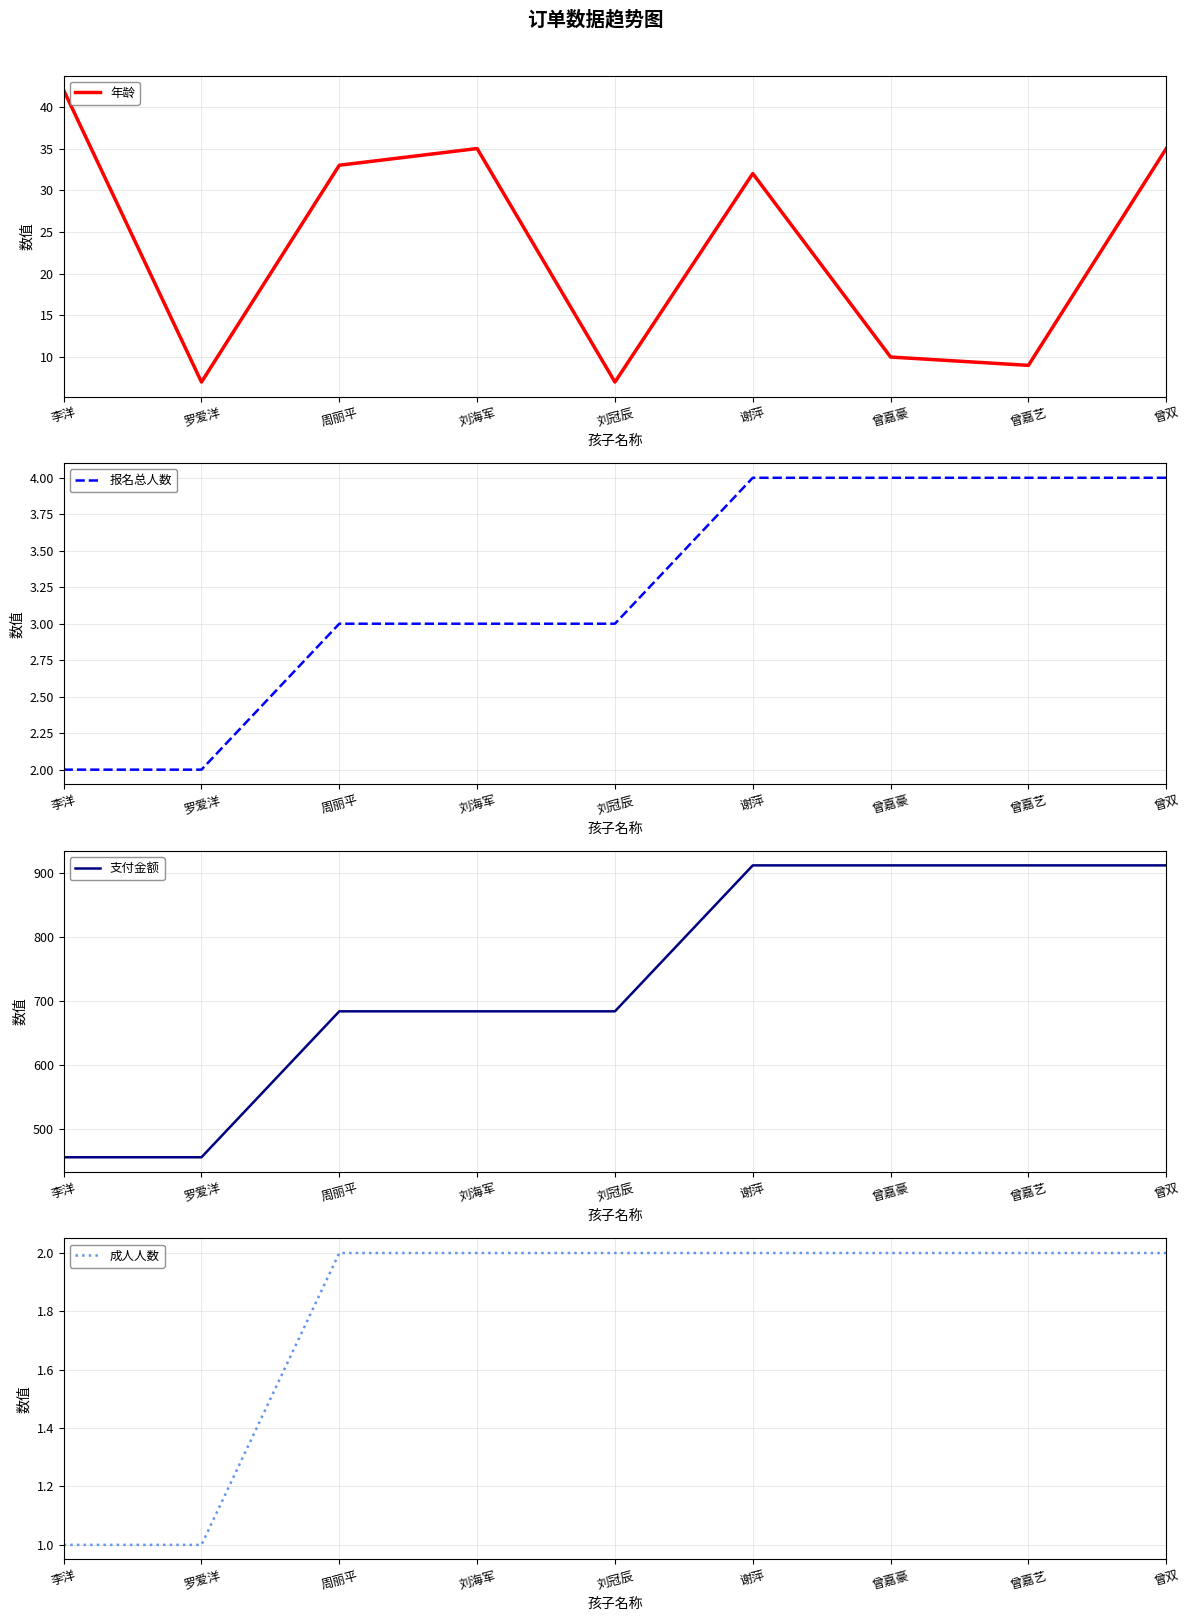

Between 周丽平 and 曾嘉豪, which series saw the biggest shift?

支付金额